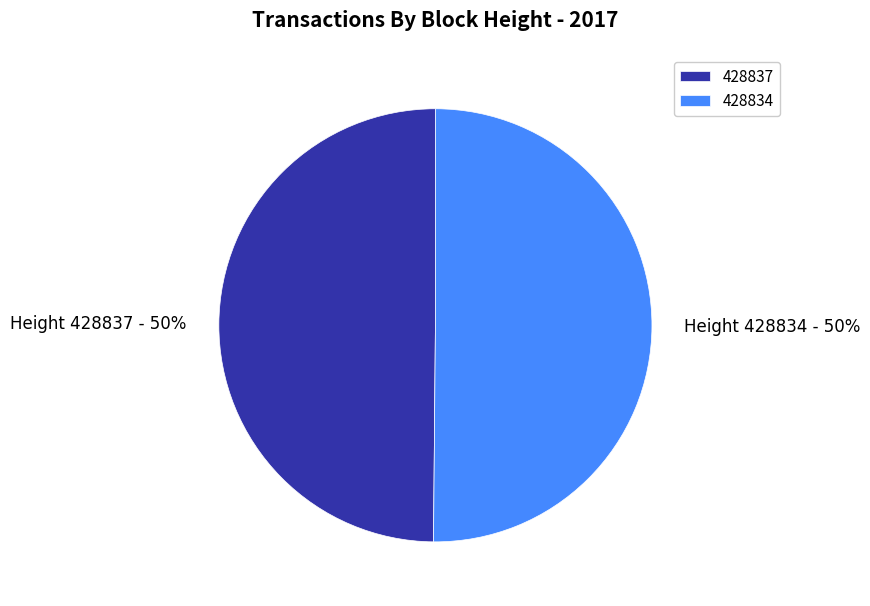

Do 428834 and 428837 together represent more than half of the pie?

Yes